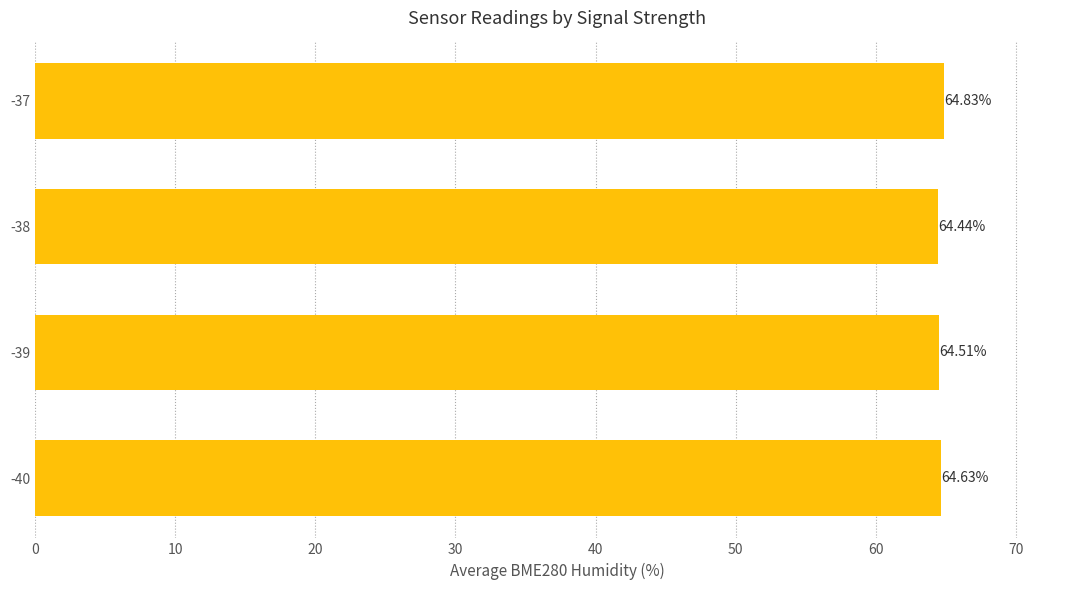

Where is the data nearest to the value 64?

-38